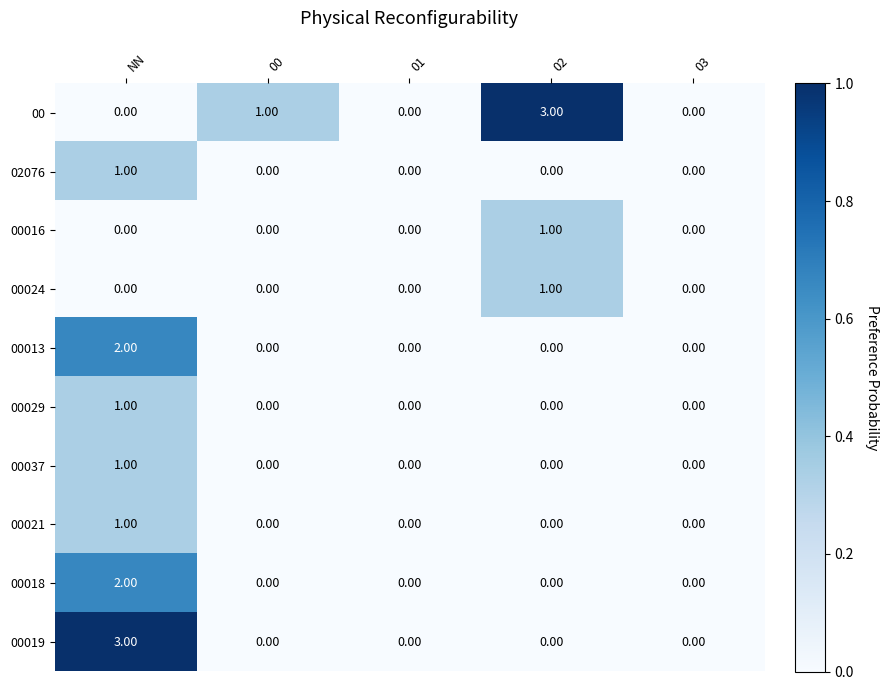

Which series has the largest total across all categories?

00